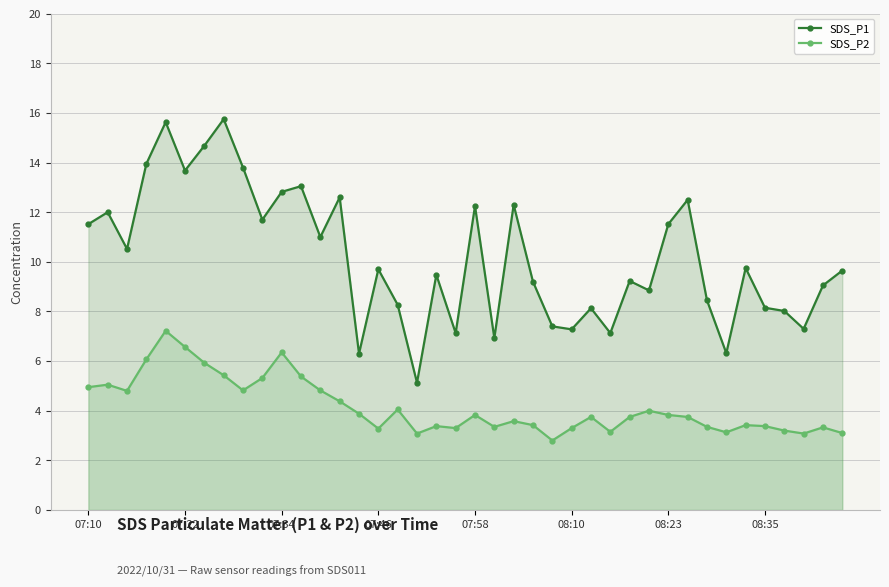

Which series has the largest range (max minus min)?

SDS_P1